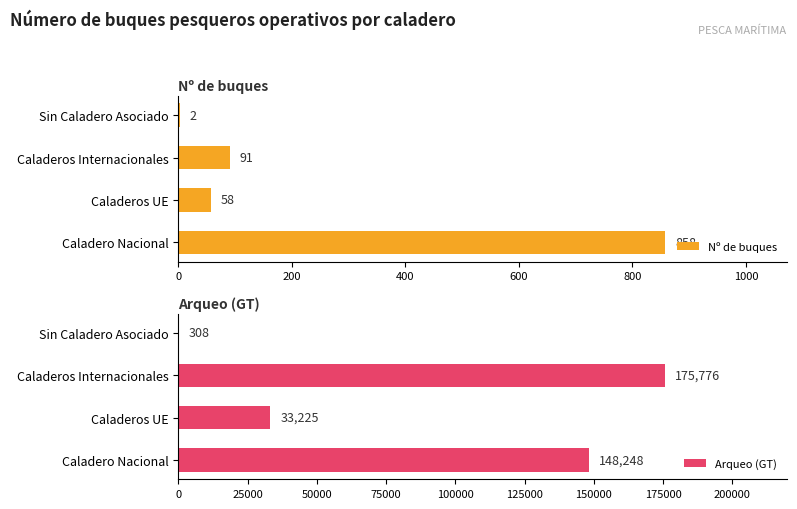

How many categories are shown in the chart?

4